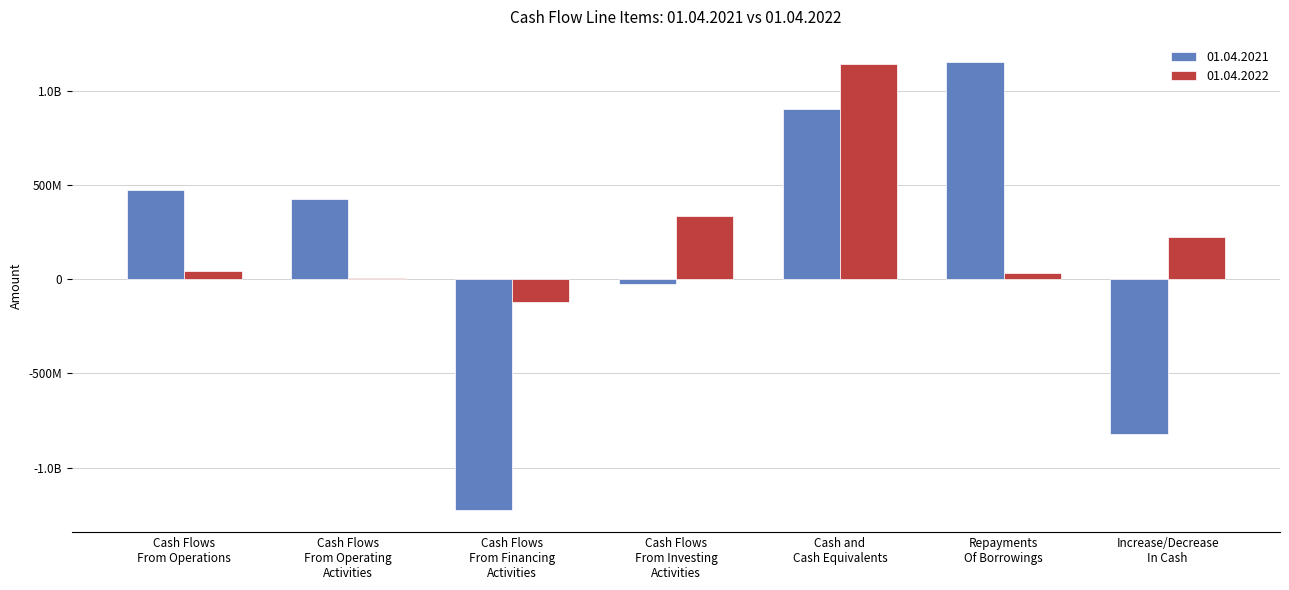

What are all the series names shown in the legend?

01.04.2021, 01.04.2022